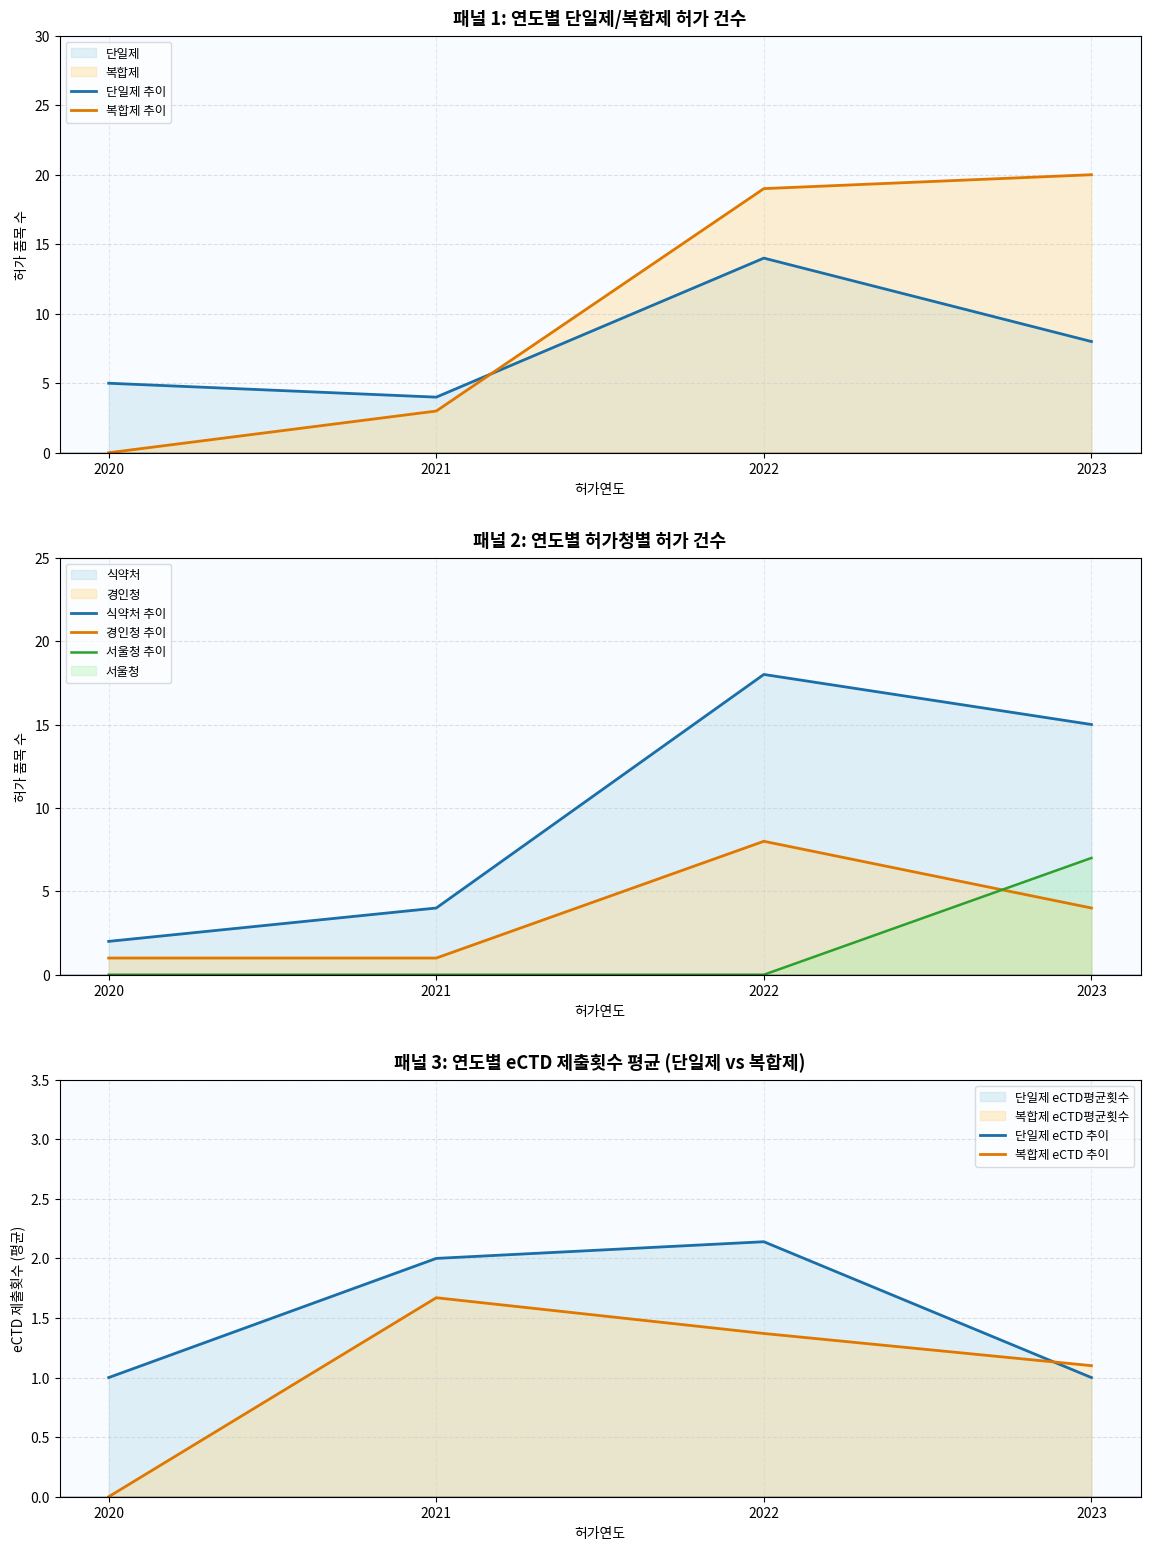

True or false: eCTD제출횟수_복합 and 복합제 intersect in this chart.

False